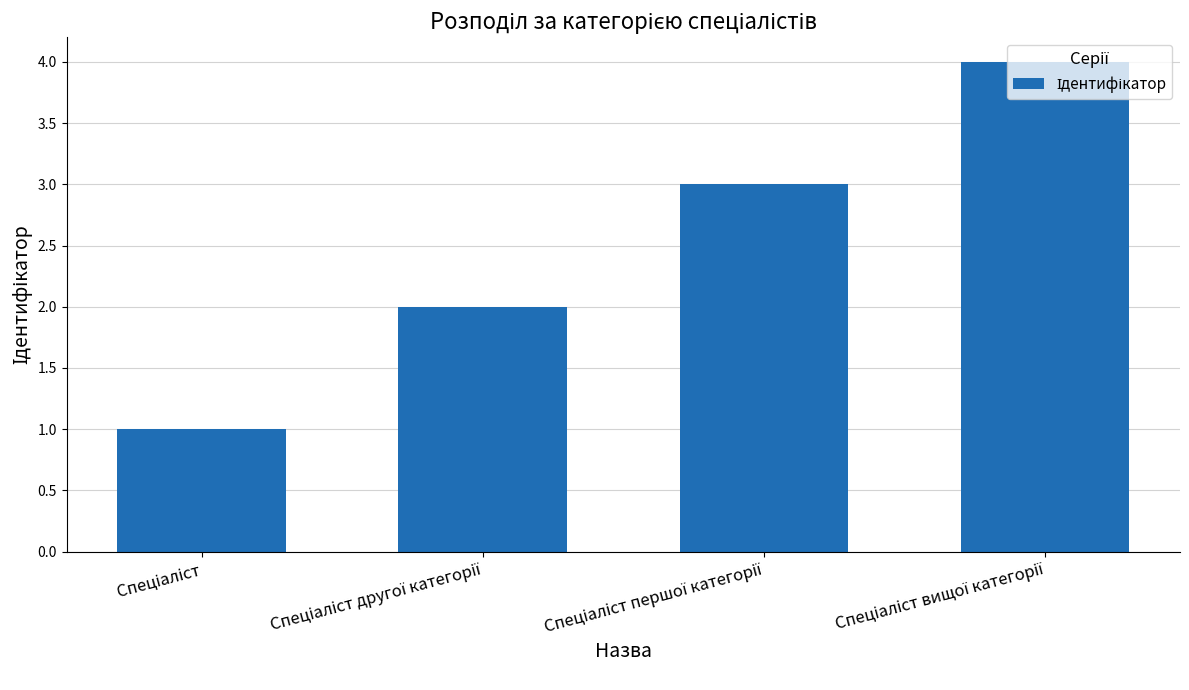

What is the maximum value shown in the chart?

4